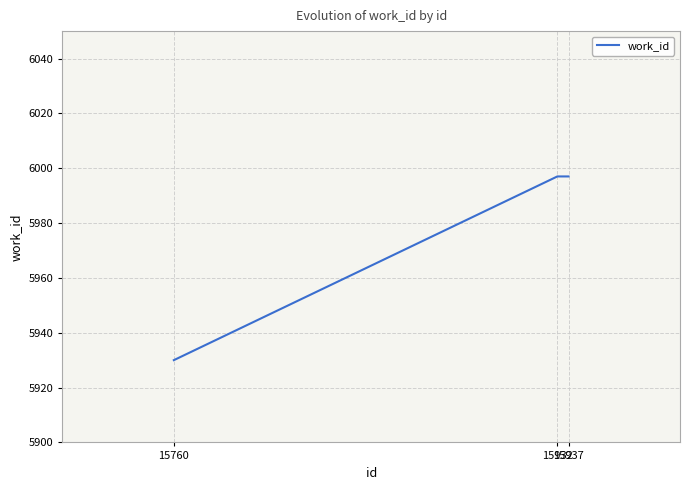

What is the greatest value displayed?

5997